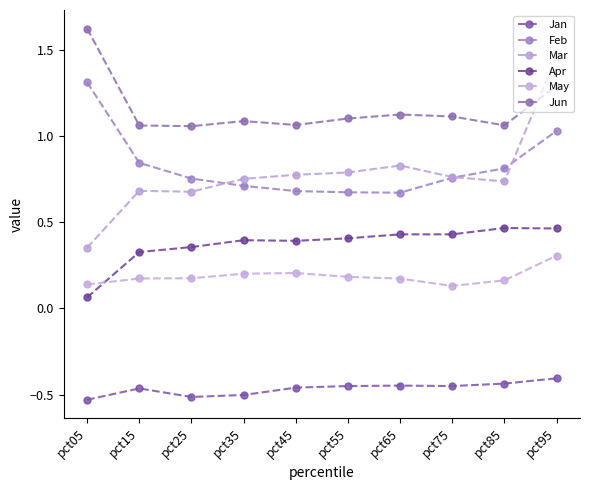

What is the average value of the Jan series?

-0.5